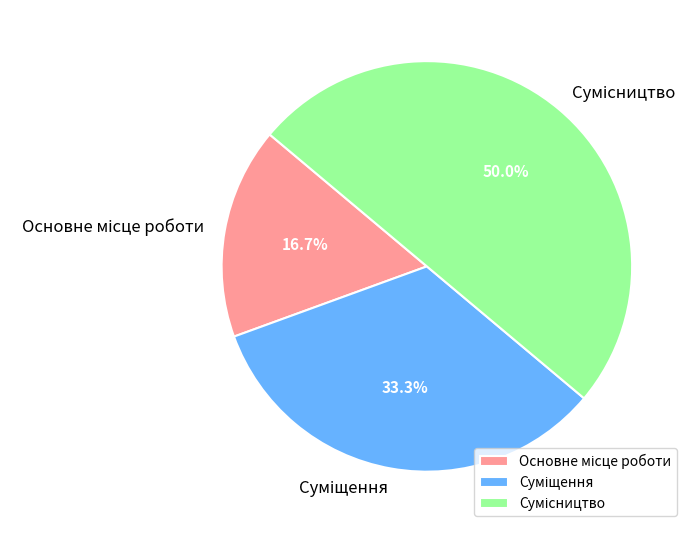

Is there any slice that represents more than half of the pie?

No